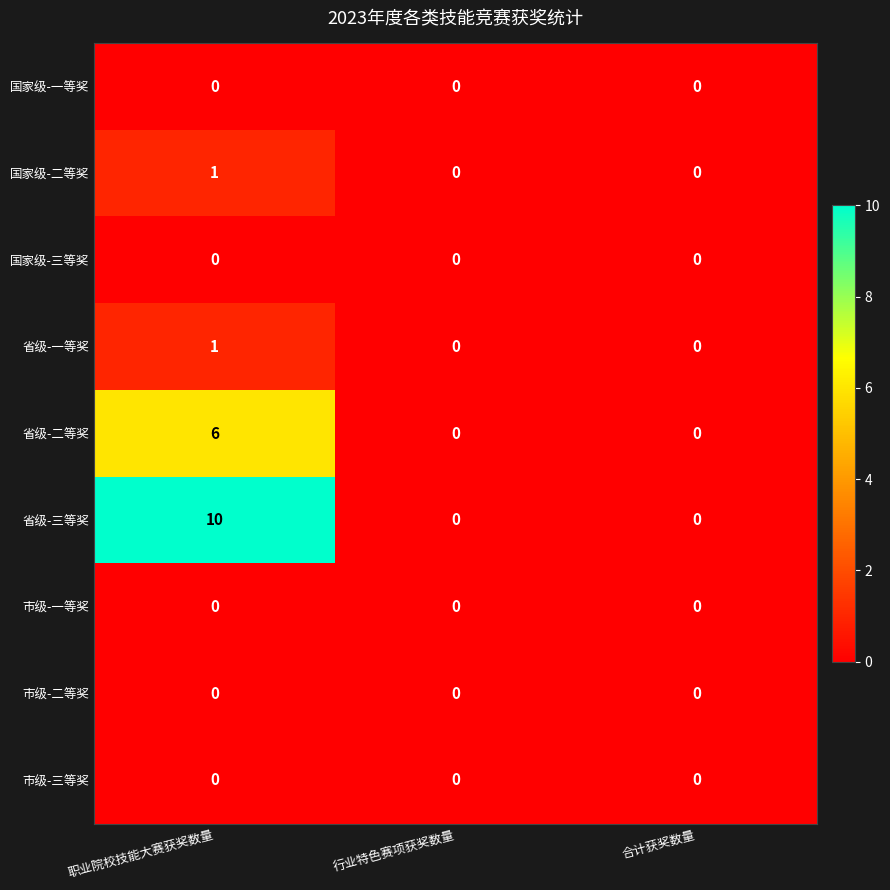

At how many categories does at least one series exceed 4?

1